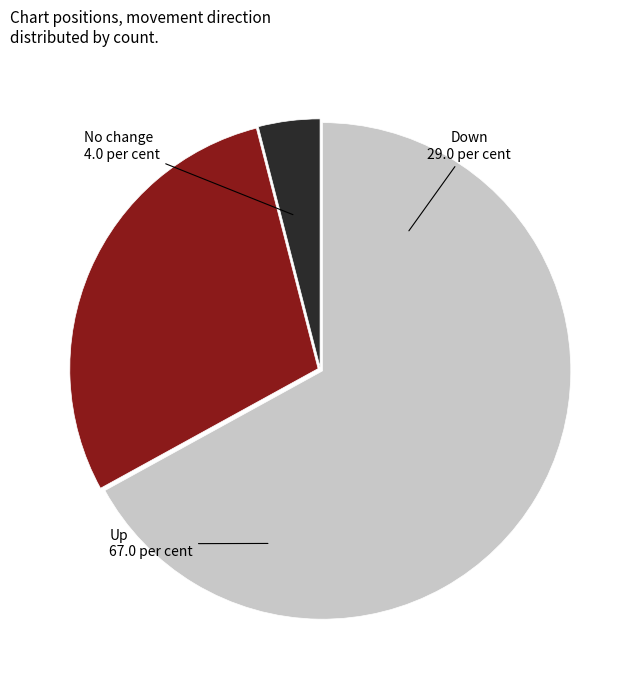

Is there any slice that represents more than half of the pie?

Yes